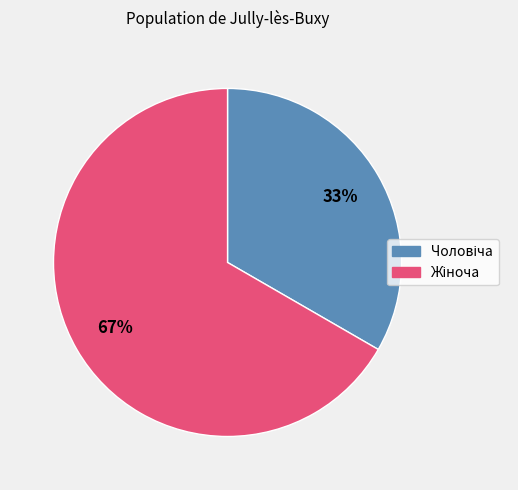

Is there any slice that represents more than half of the pie?

Yes